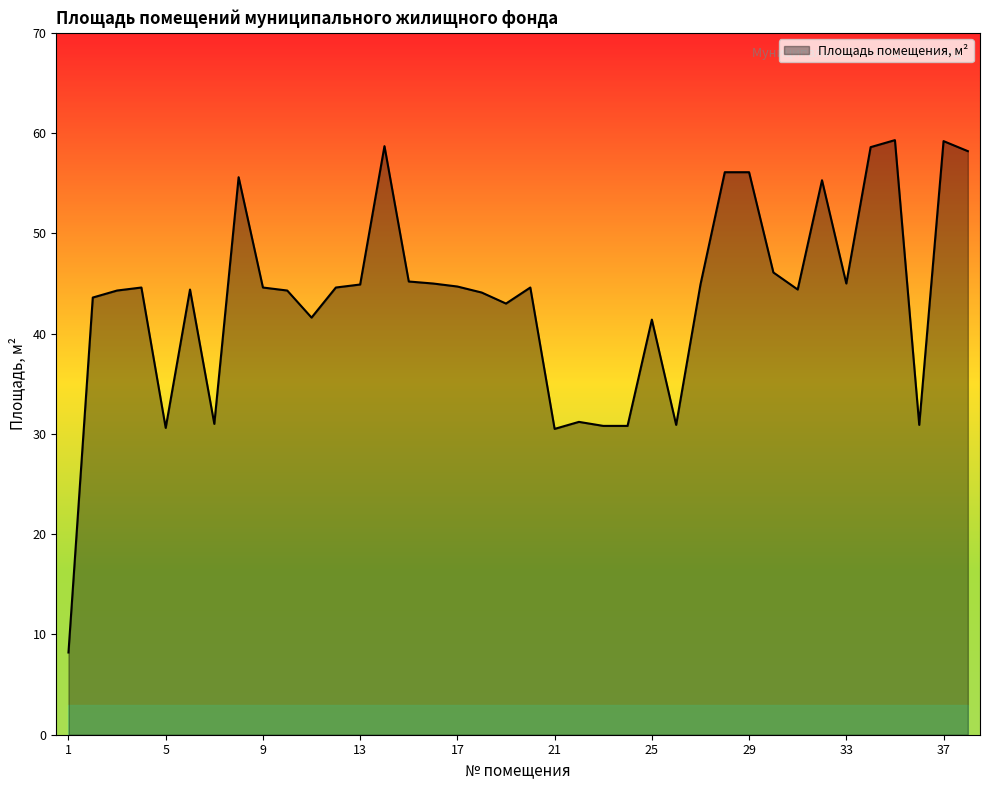

What is the minimum value shown in the chart?

8.2